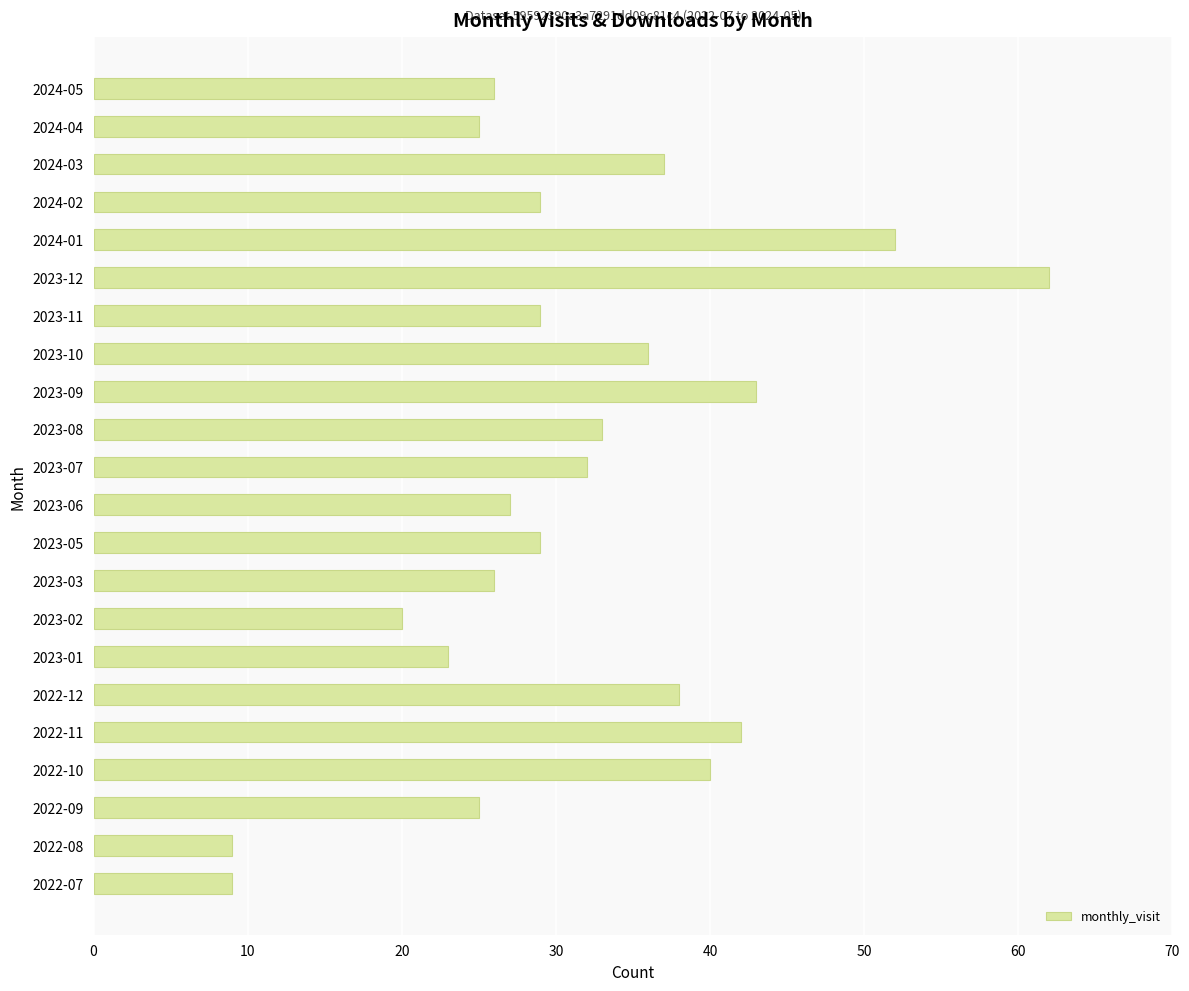

Which has a higher value, 2024-05 or 2023-01?

2024-05